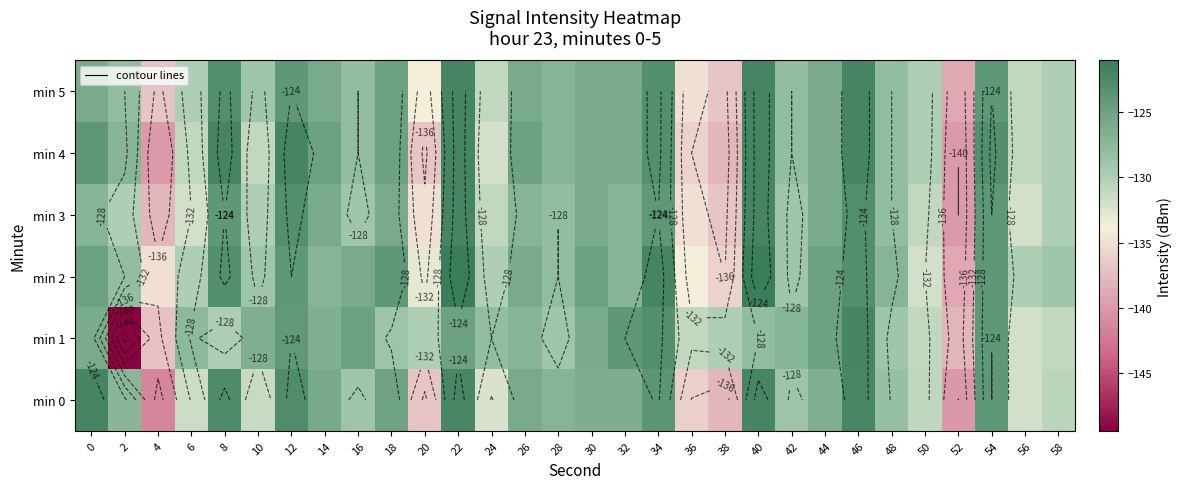

What is the maximum value for min 5?

-122.0